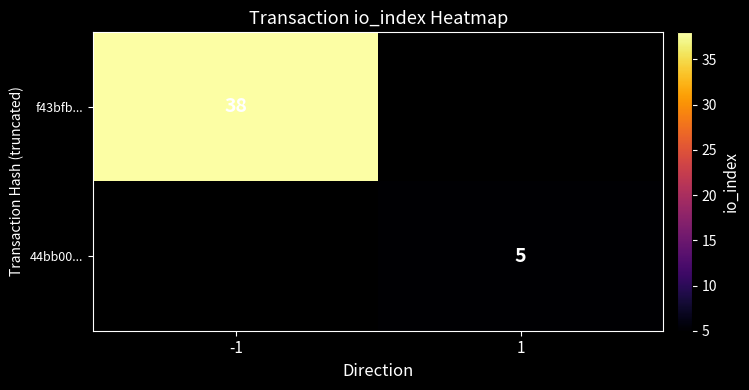

What is the maximum value shown in the chart?

38.0